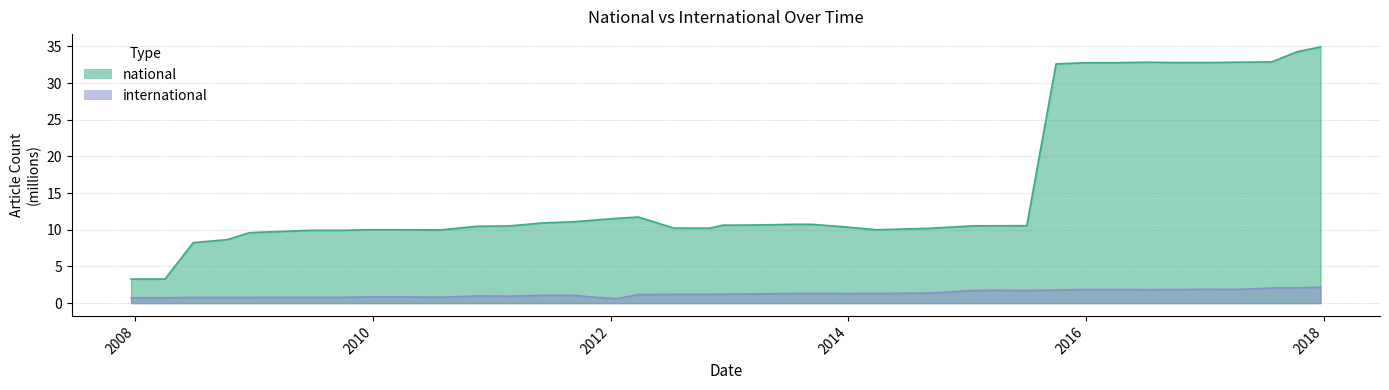

What is the difference between the national values at 2013-12-20 and 2013-07-09?

0.3